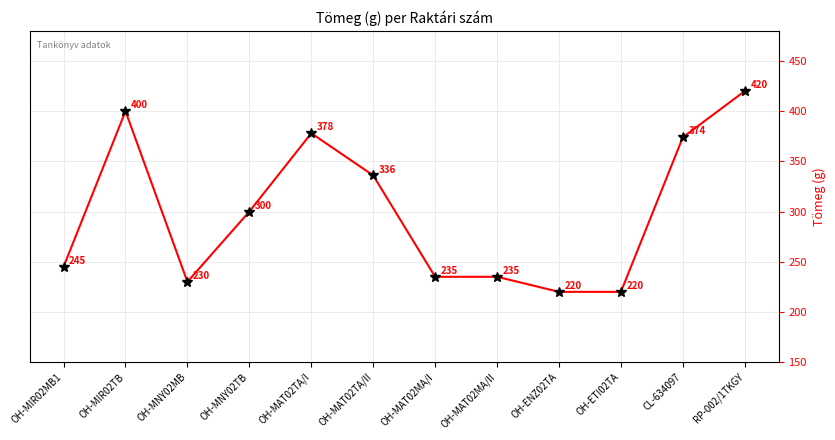

Where is the first local maximum?

OH-MIR02TB